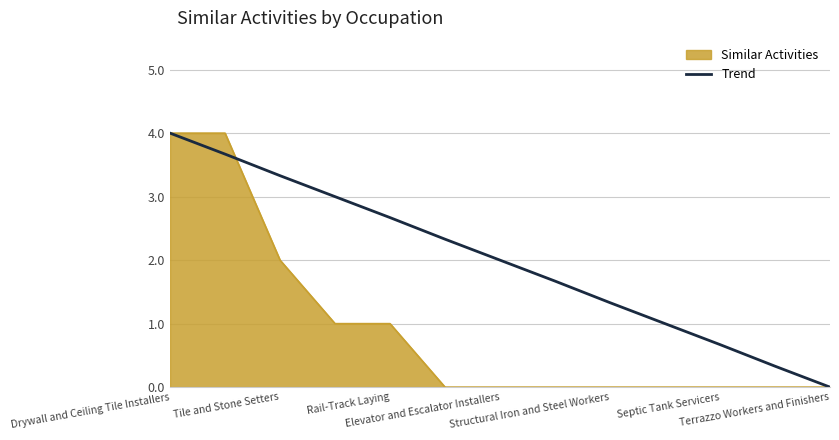

Which series has the largest total across all categories?

Trend